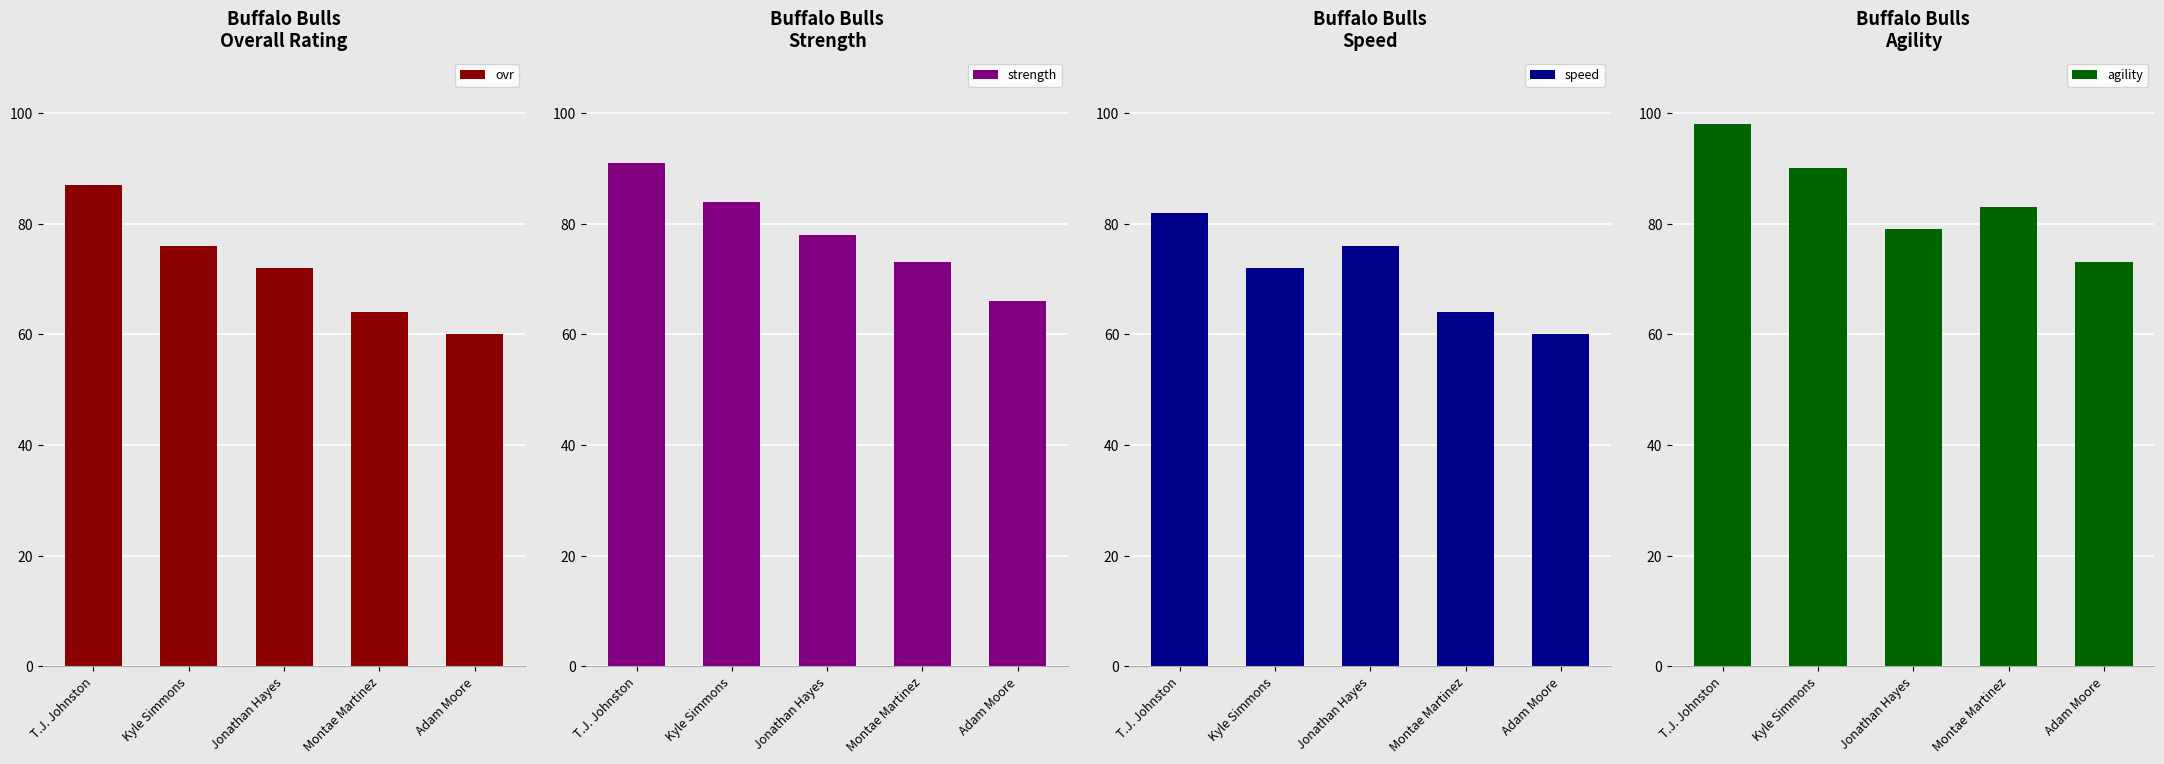

The value of strength at Montae Martinez is 73. True or false?

True